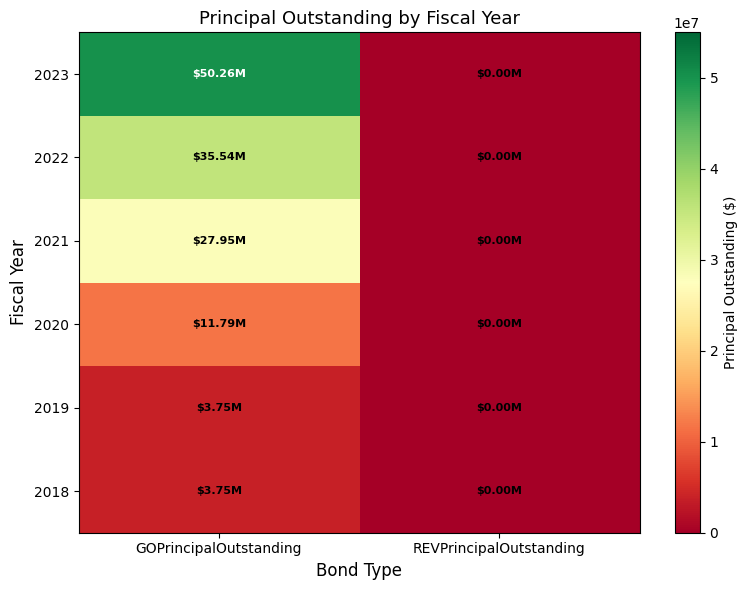

Which series changed the most between GOPrincipalOutstanding and REVPrincipalOutstanding?

2023